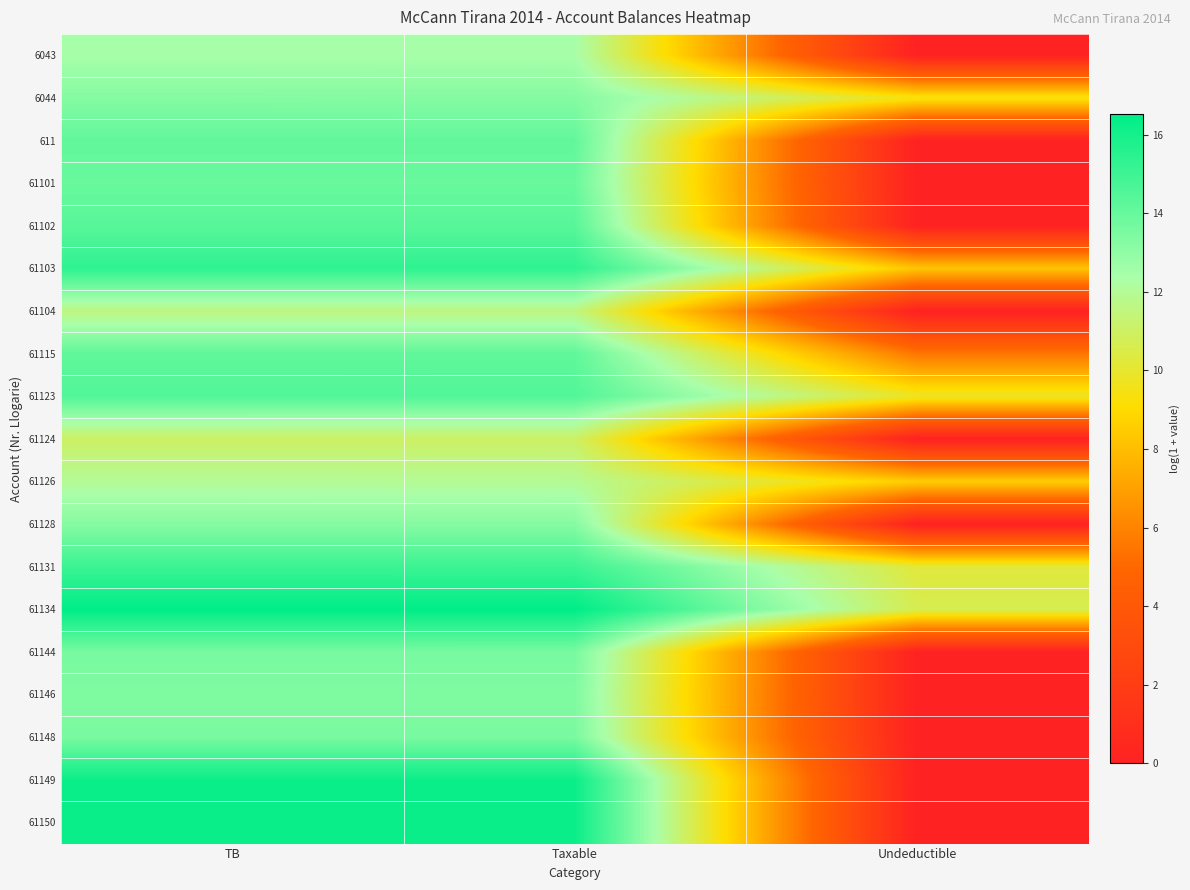

Between Taxable and Undeductible, which series saw the biggest shift?

61149